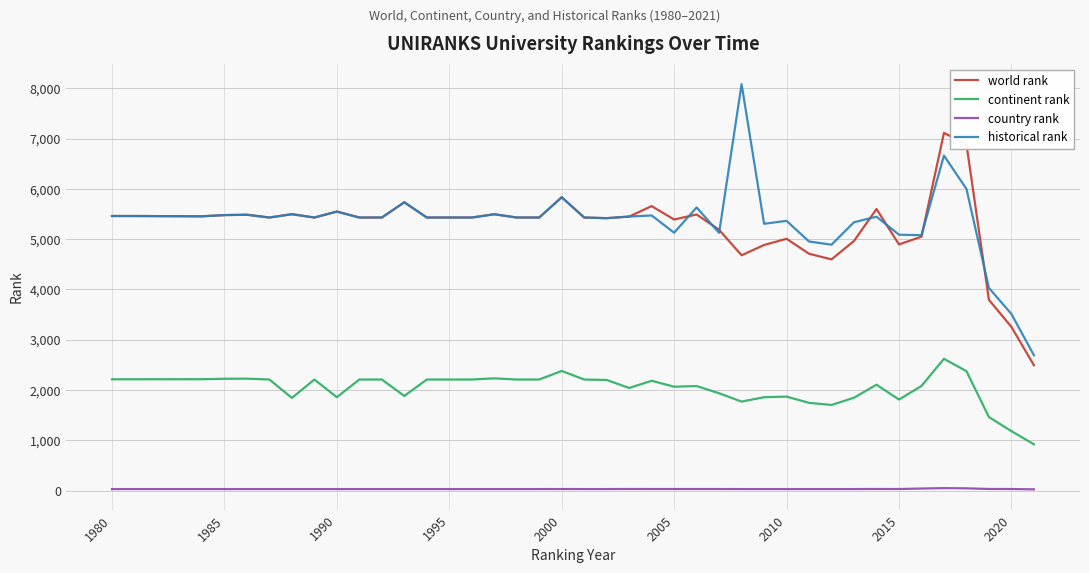

True or false: world rank and continent rank intersect in this chart.

False